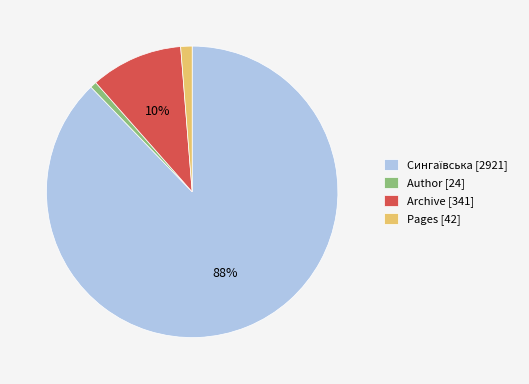

Is there a majority slice in this chart?

Yes